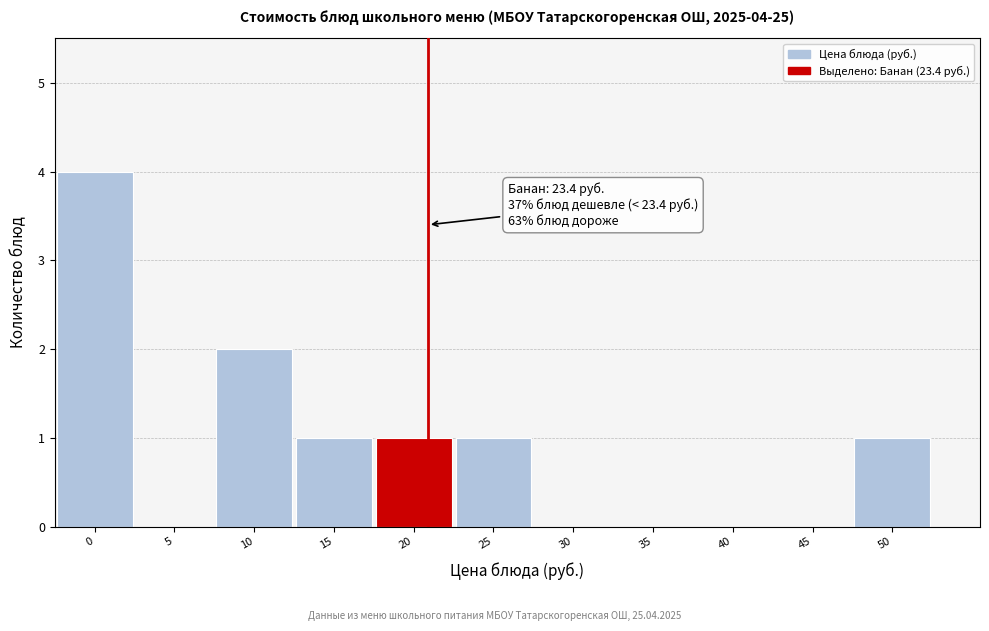

Reading right to left, what are all the values shown in this chart?

50=1	45=0	40=0	35=0	30=0	25=1	20=1	15=1	10=2	5=0	0=4